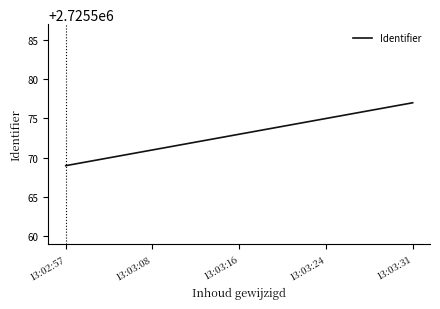

Count the number of data series in this chart.

1